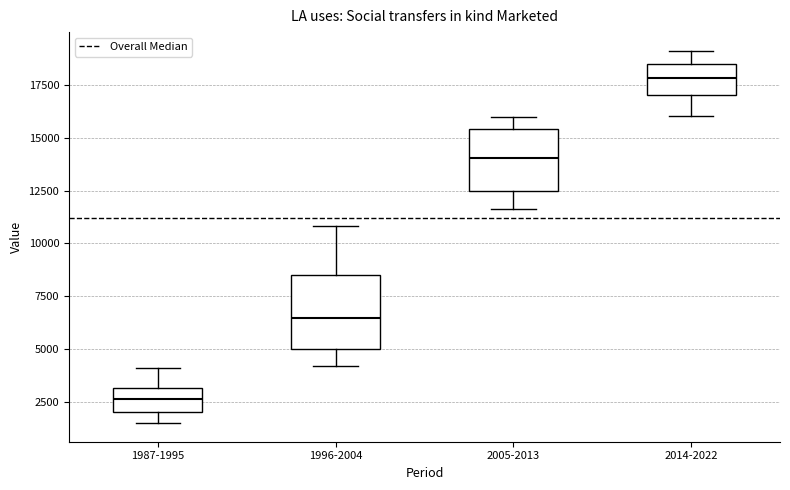

Reading left to right, transcribe this box plot: for each box, give where its median line is, the range the box spans, and where its two whiskers end, as read against the y-axis. The values are not printed on the chart, so give them approximately, as read against the axis.

1987-1995: median 2500, box 2000 to 3000, whiskers 1500 to 4000
1996-2004: median 6500, box 5000 to 8500, whiskers 4000 to 11000
2005-2013: median 14000, box 12500 to 15500, whiskers 11500 to 16000
2014-2022: median 18000, box 17000 to 18500, whiskers 16000 to 19000